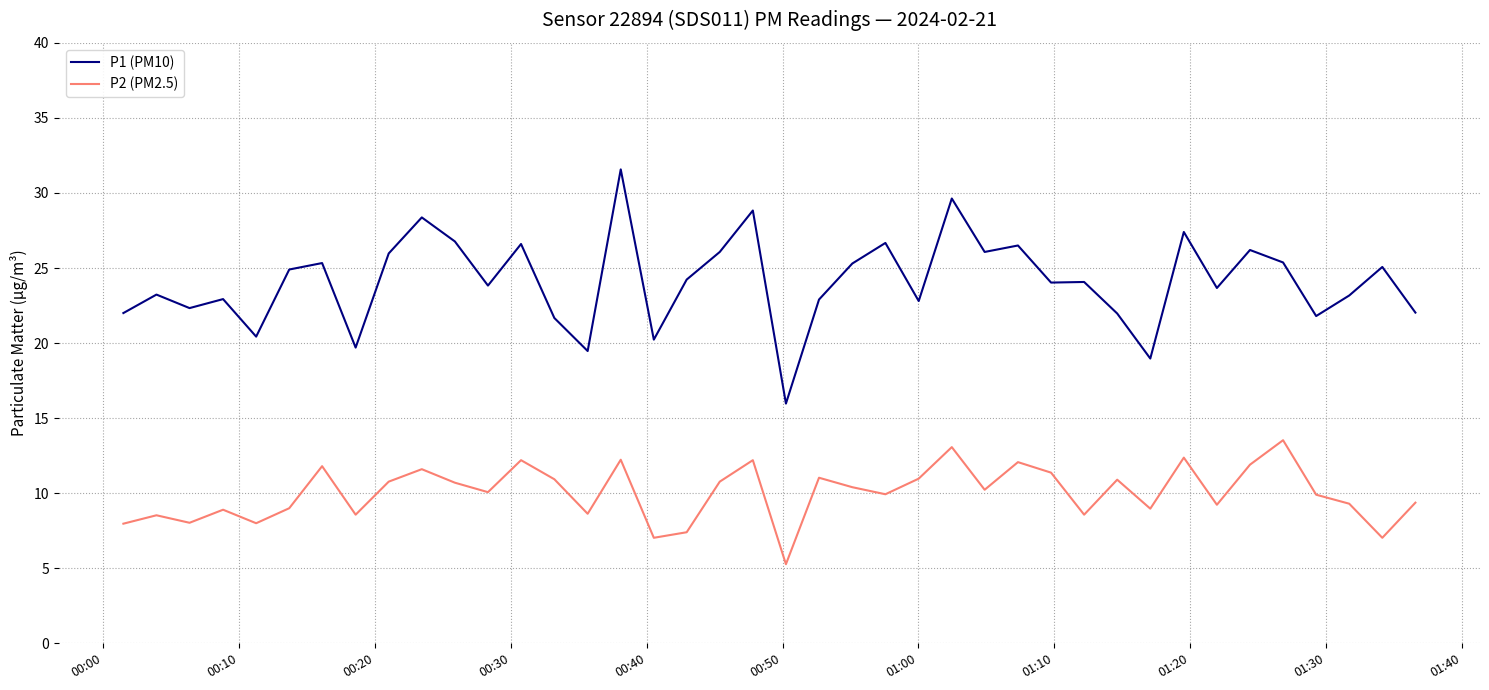

List the series in order of their overall mean, lowest first.

P2 (PM2.5), P1 (PM10)